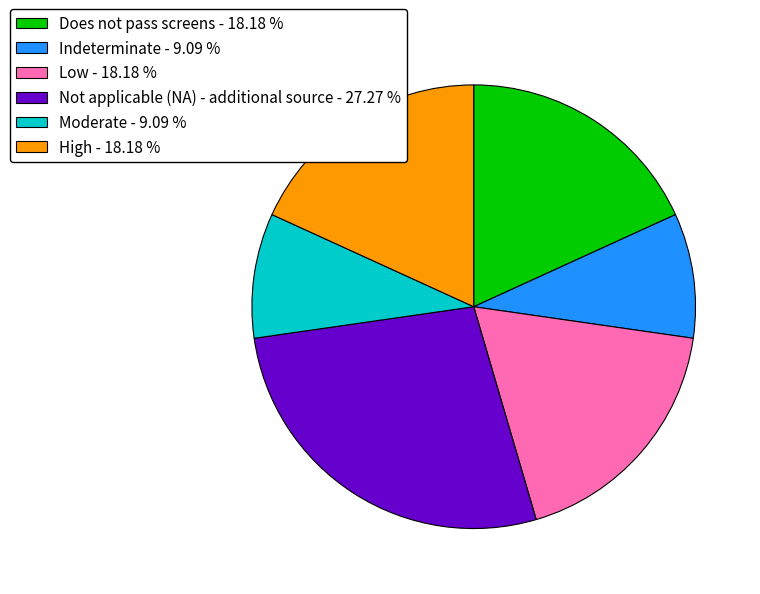

Count the number of slices in the pie.

6